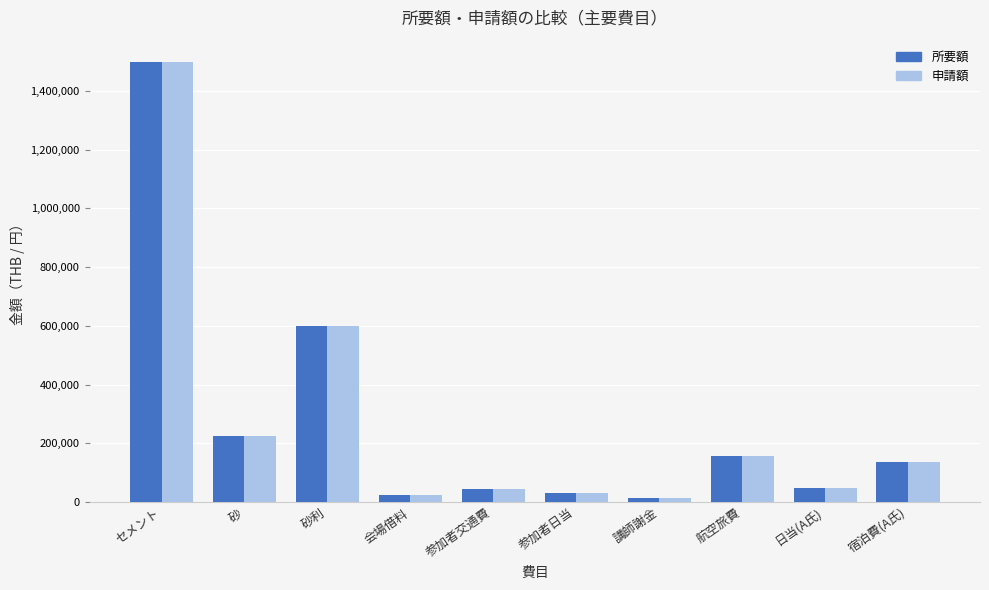

The value of 申請額 at セメント is 781475. True or false?

False